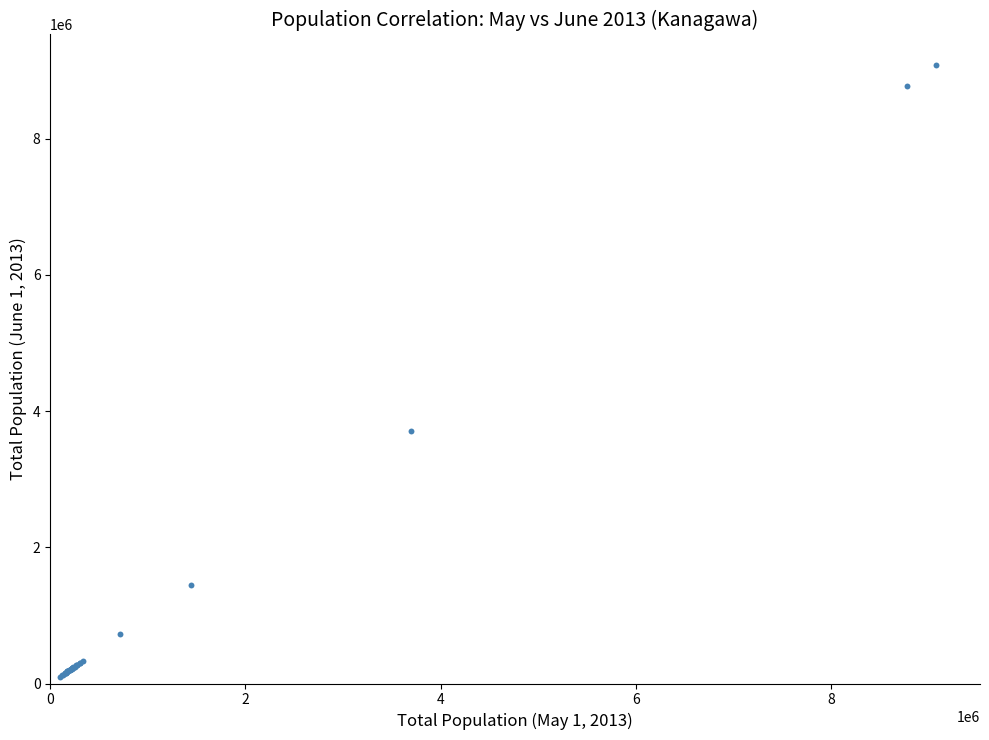

What Y value in the scatter plot is closest to 4588996?

3702047